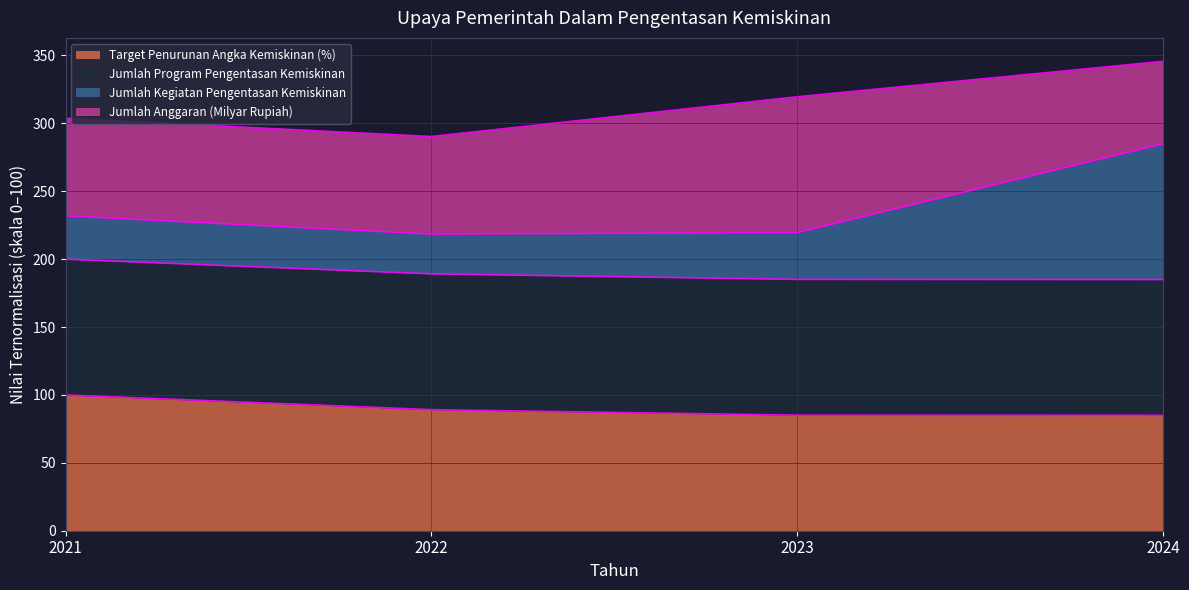

The Target Penurunan Angka Kemiskinan (%) series shows 85.1 at 2023. True or false?

True